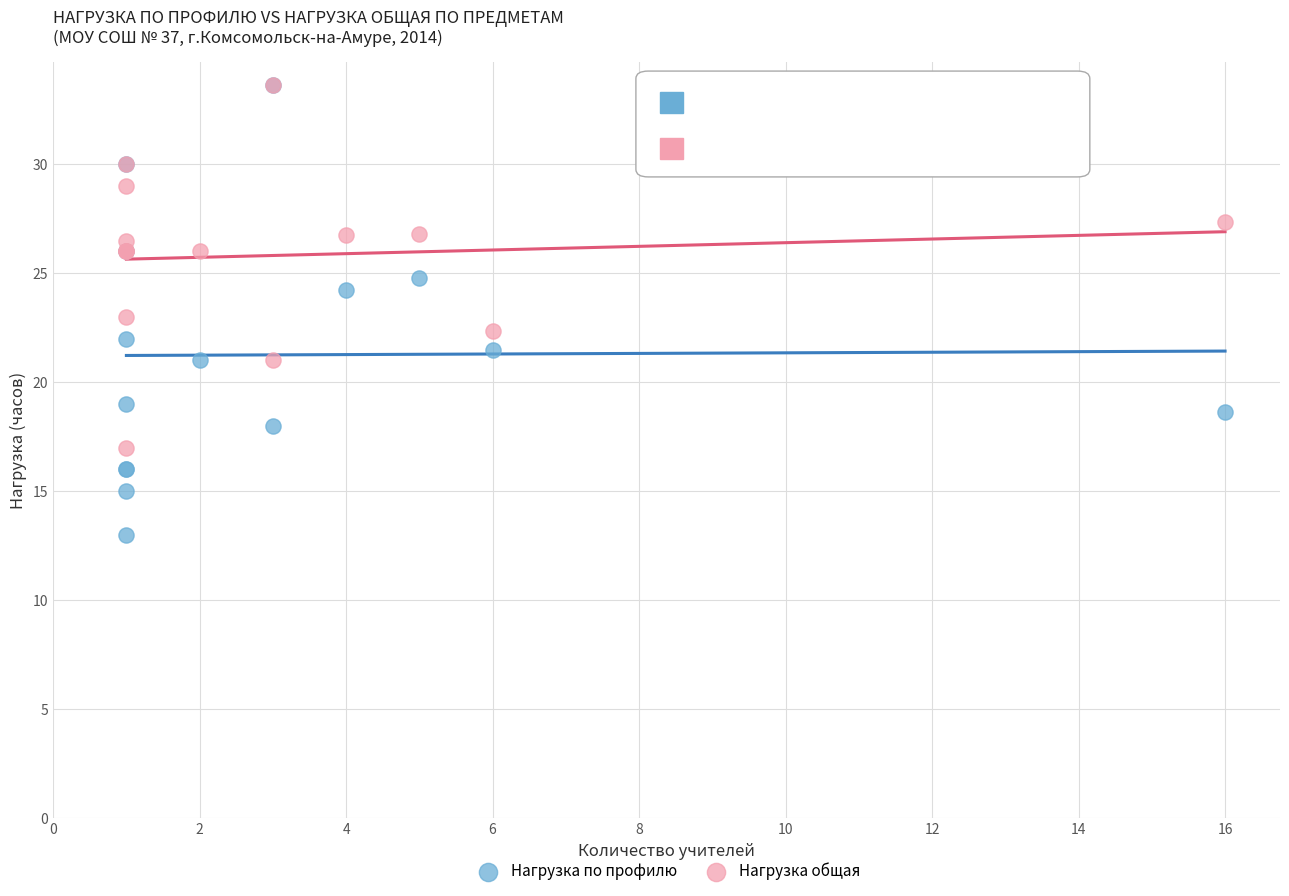

What are all the series names shown in the legend?

Нагрузка по профилю, Нагрузка общая